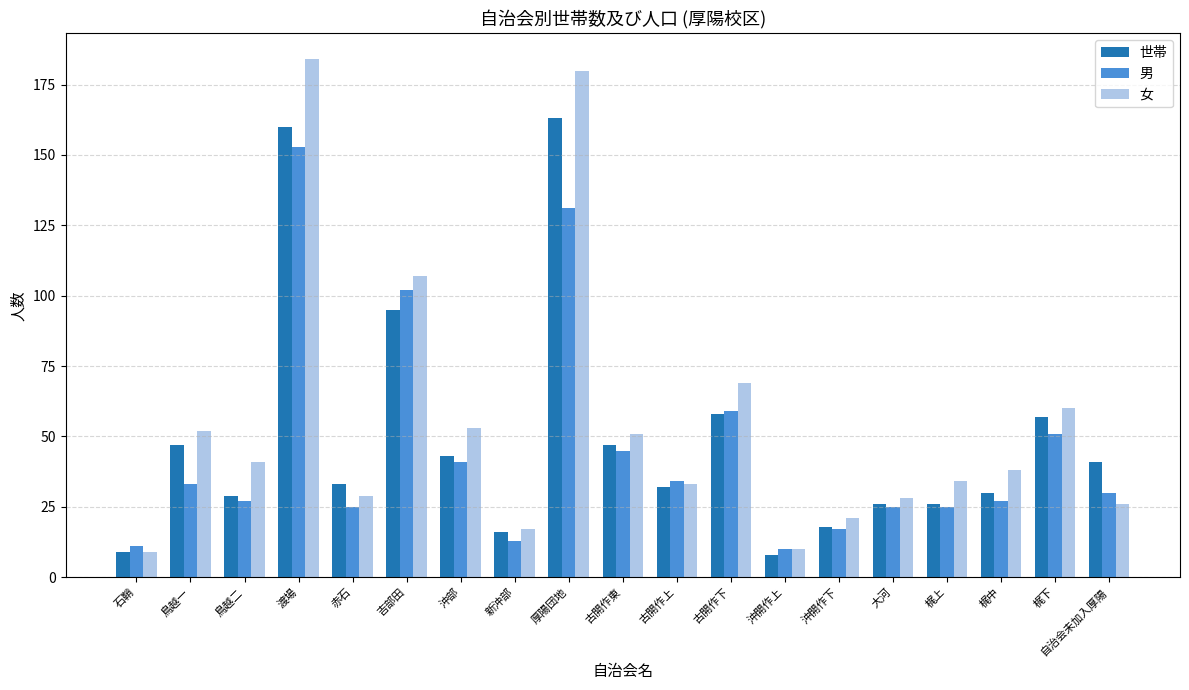

Rank the series at 梶下 from highest to lowest value.

女, 世帯, 男